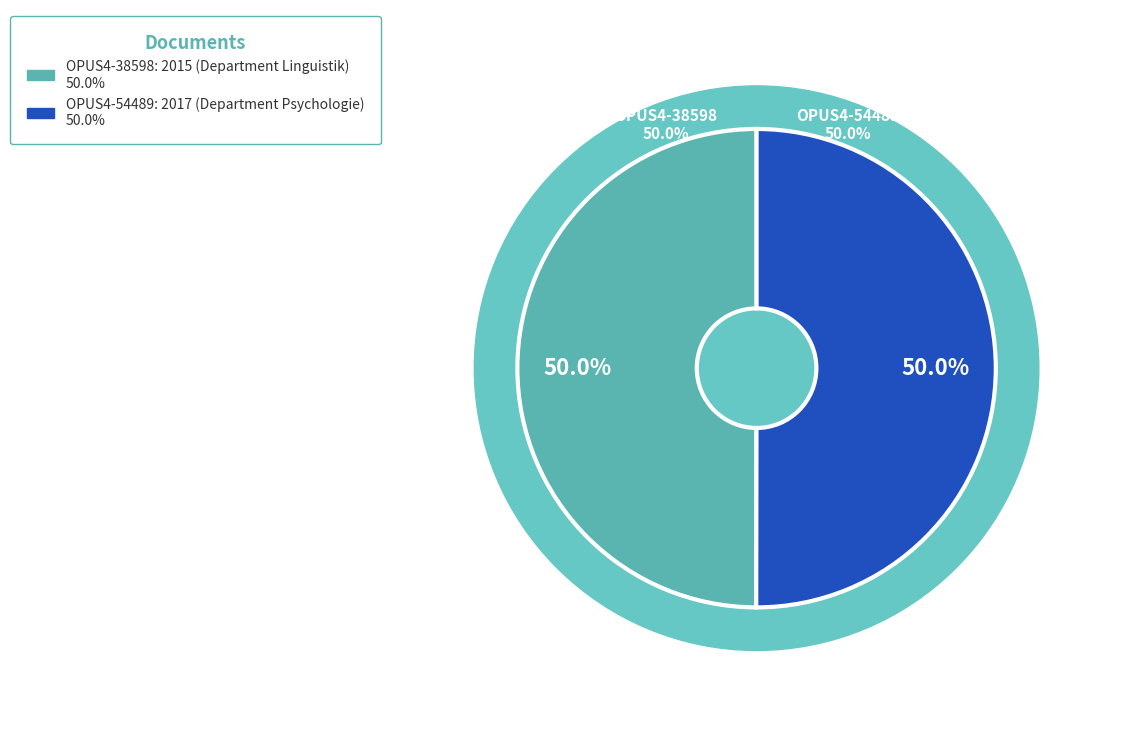

What is the total percentage of OPUS4-54489 and OPUS4-38598?

100.0%